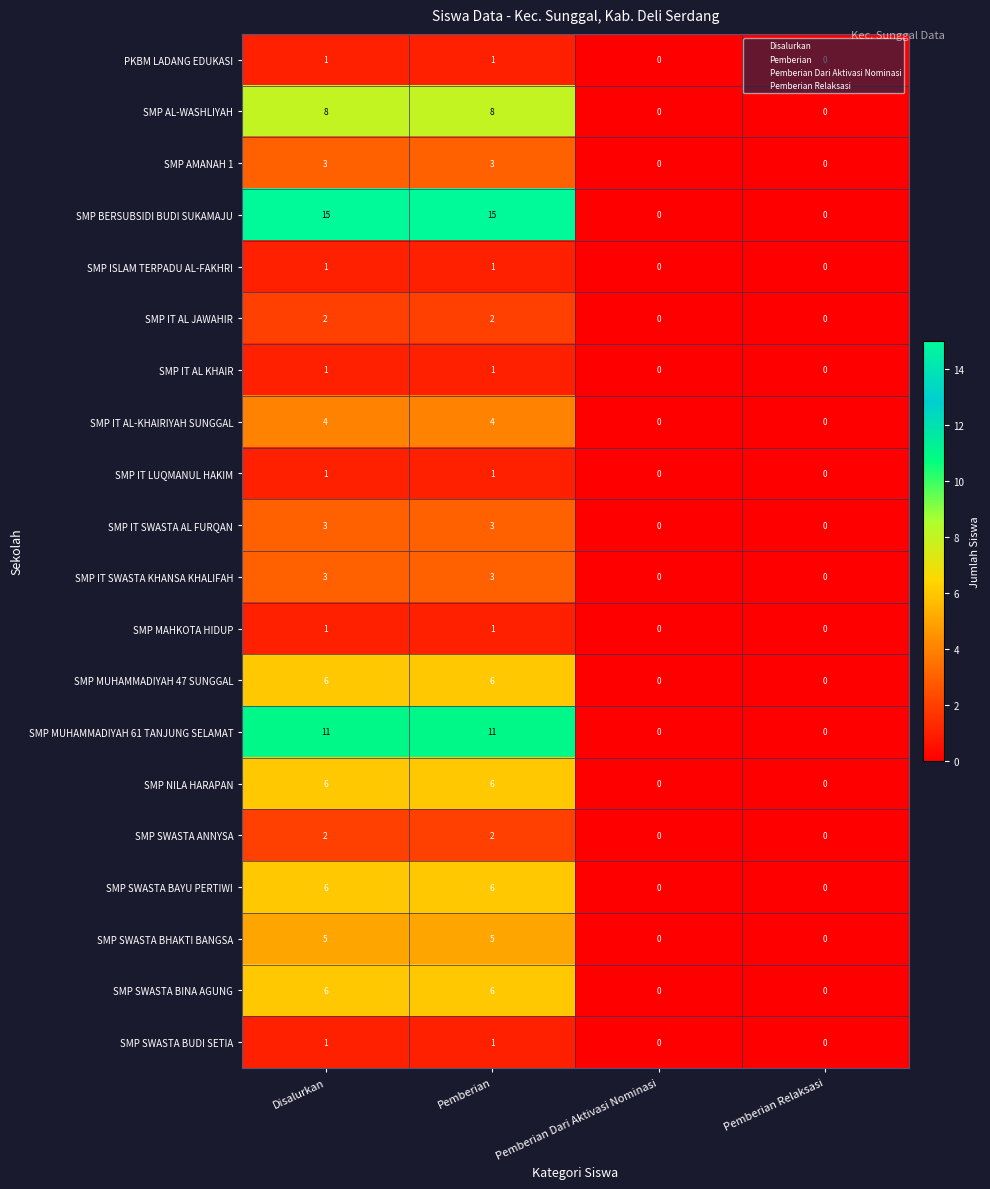

Which series has the widest spread of values?

SMP BERSUBSIDI BUDI SUKAMAJU